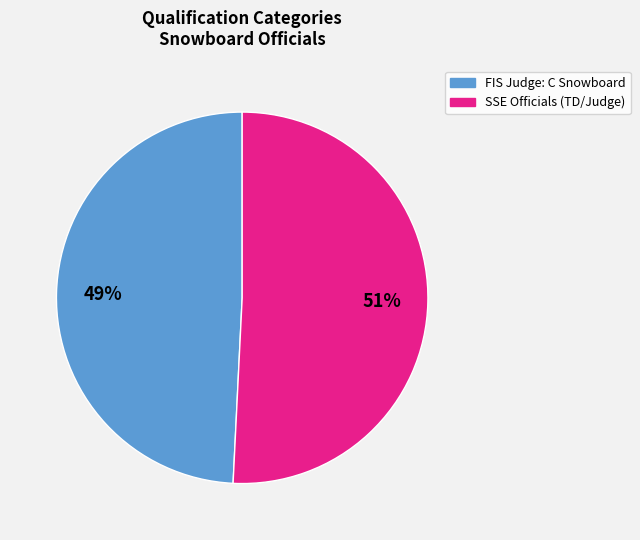

To the nearest percent, what is the average slice percentage?

50%